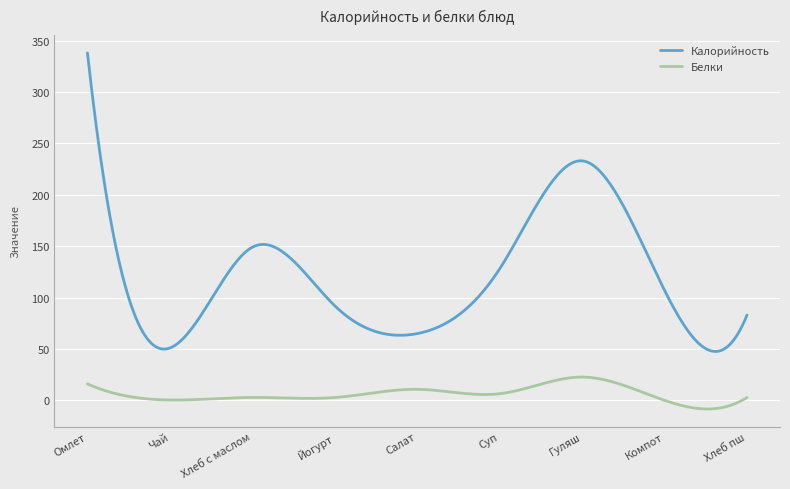

Which series has the largest range (max minus min)?

Калорийность